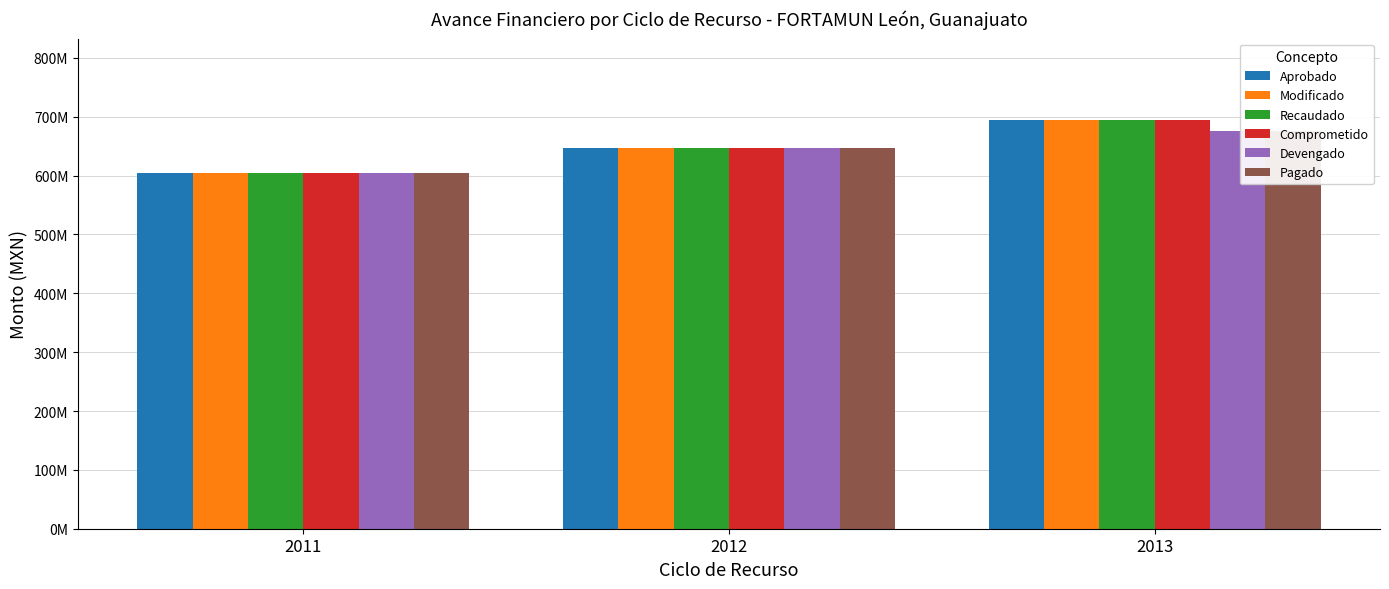

What is the value of the Modificado bar at the 1st from the left?

604848573.8